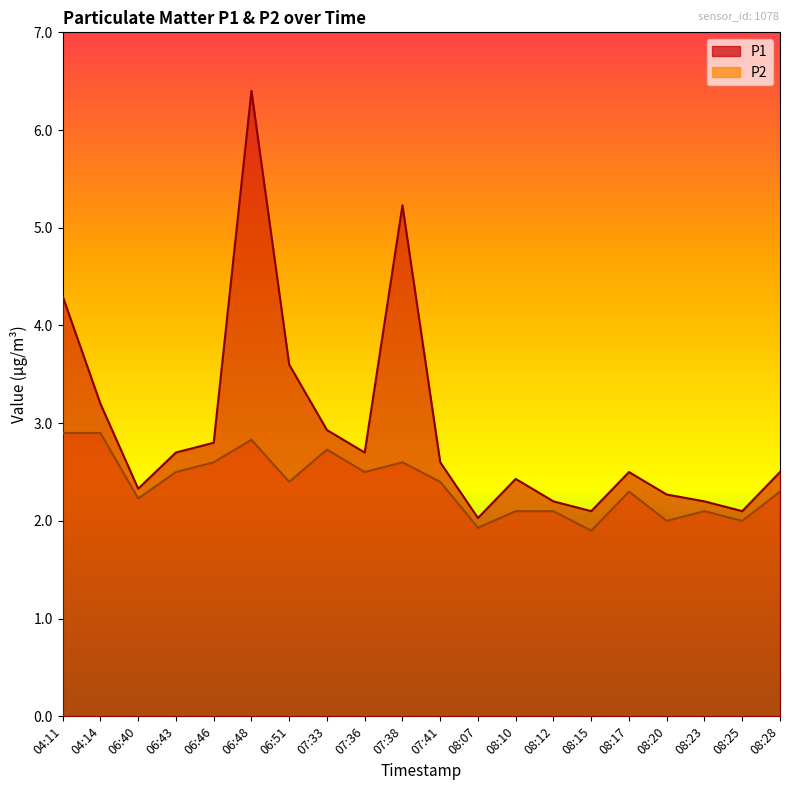

Is it true that P1 equals 3.7 at 07:36?

False